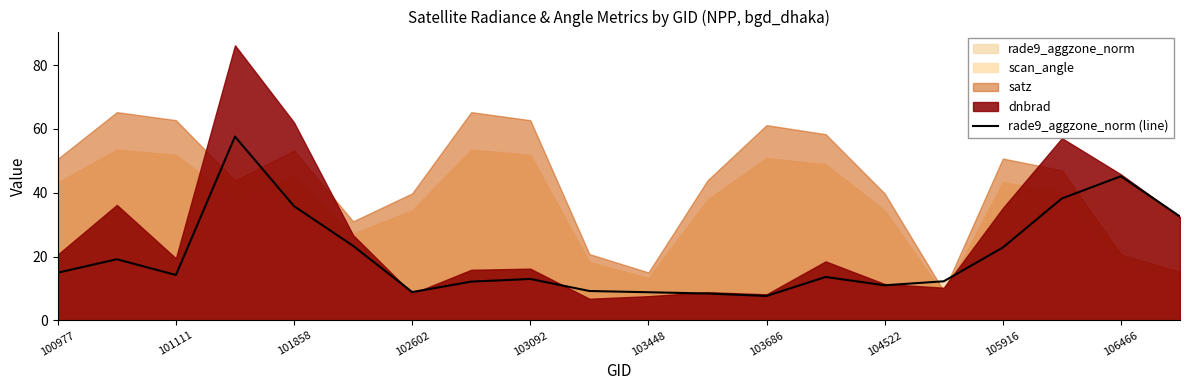

What is the maximum value for rade9_aggzone_norm (line)?

57.6